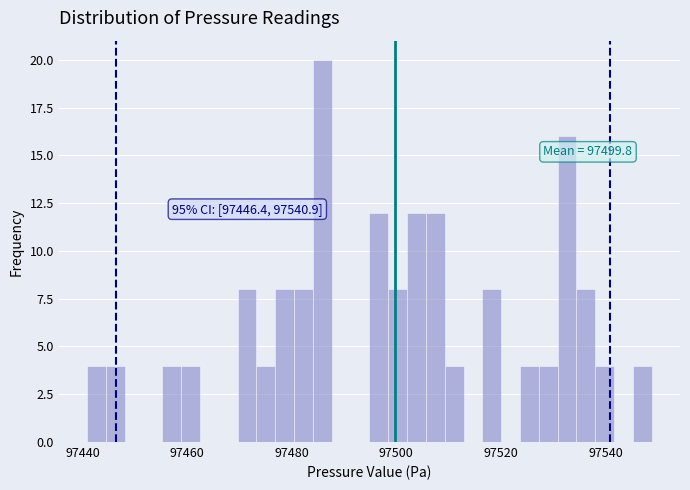

Read against the x-axis, roughly where is the centre of the tallest bar?

97486